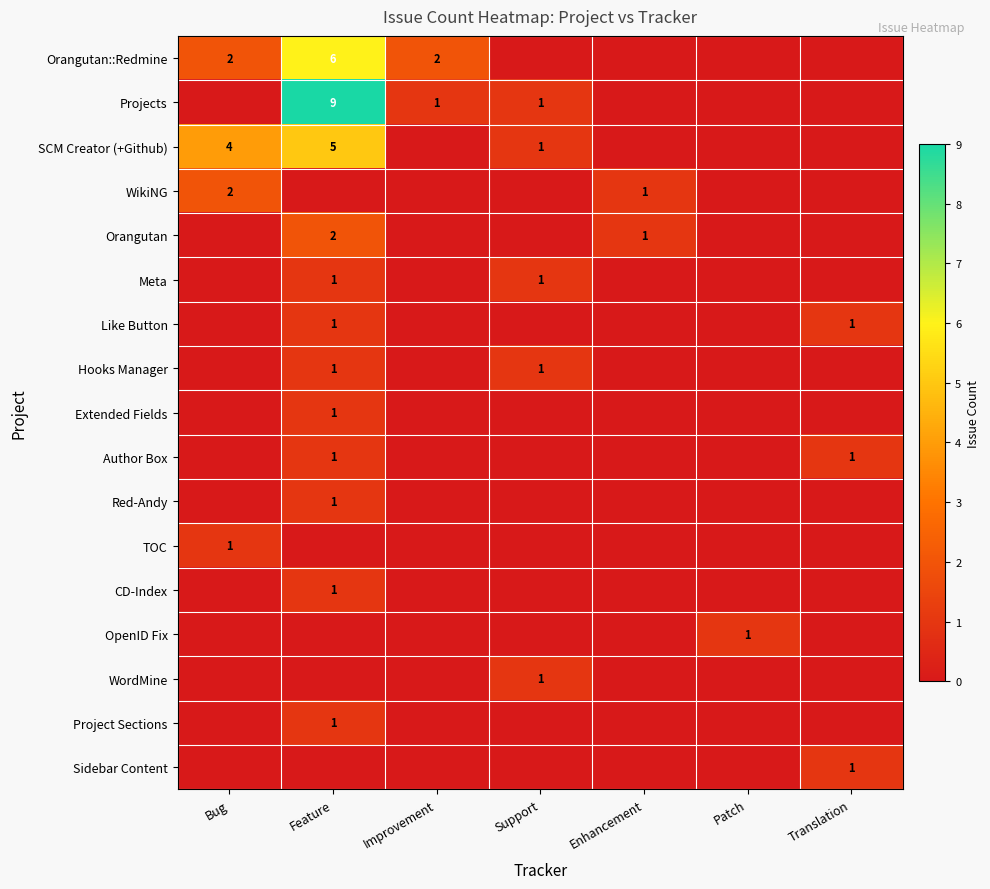

At how many categories does at least one series exceed 0?

7